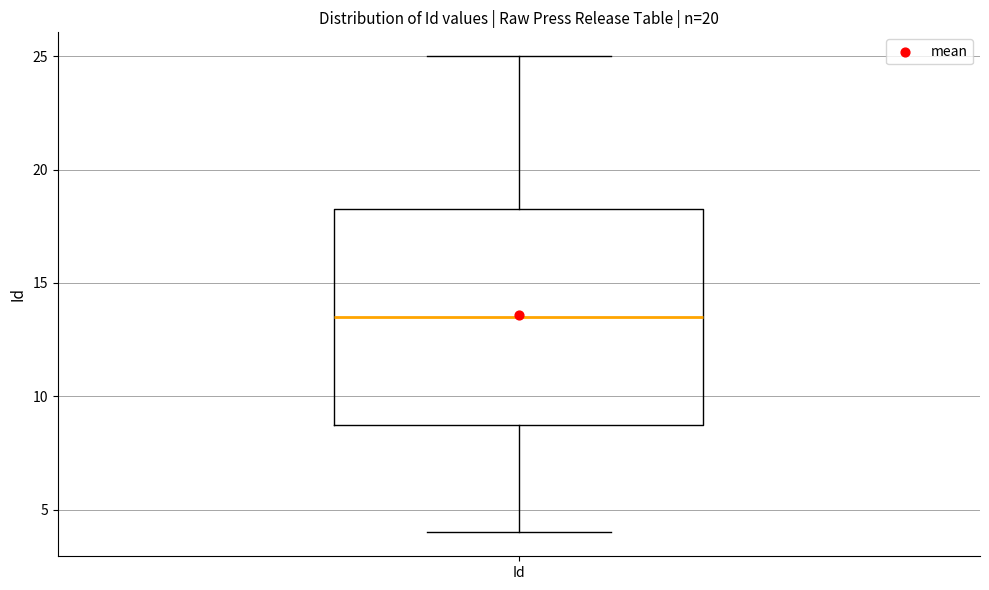

Read this box plot against the y-axis: the position of the median line, the range covered by the box, and the ends of both whiskers. The values are not printed on the chart, so give them approximately, as read against the axis.

median 13.5, box 9.0 to 18.5, whiskers 4.0 to 25.0